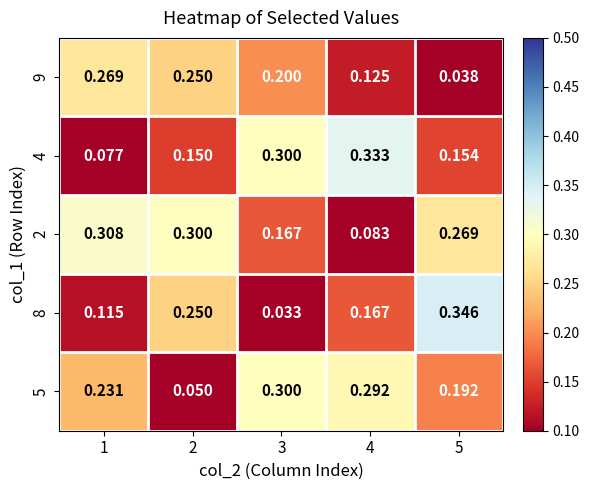

Which series has the widest spread of values?

8